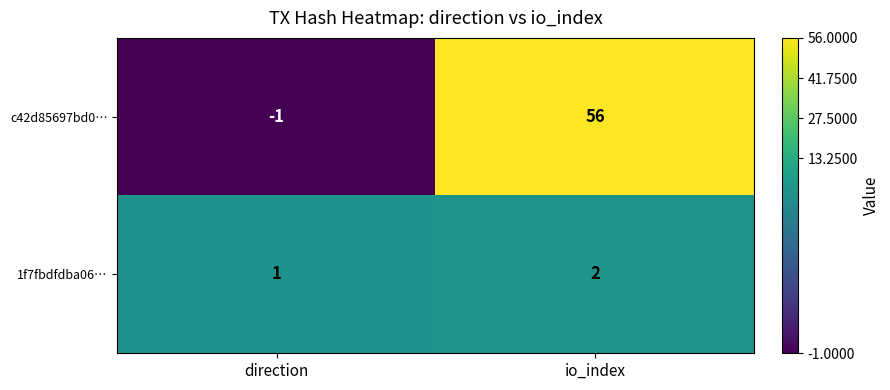

The c42d85697bd0… series shows -1 at direction. True or false?

True